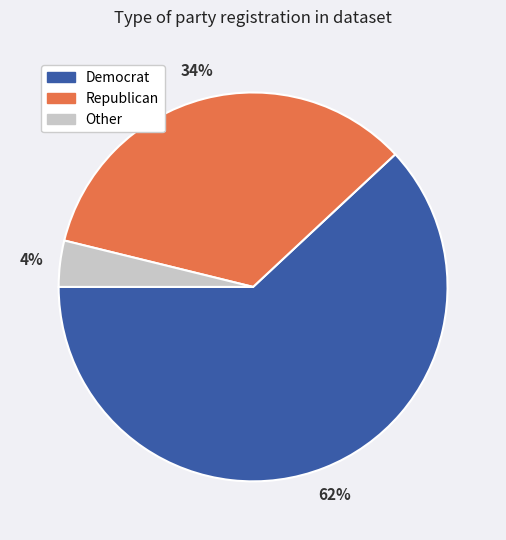

To the nearest percent, what is the difference between the largest and smallest slice percentages?

58%